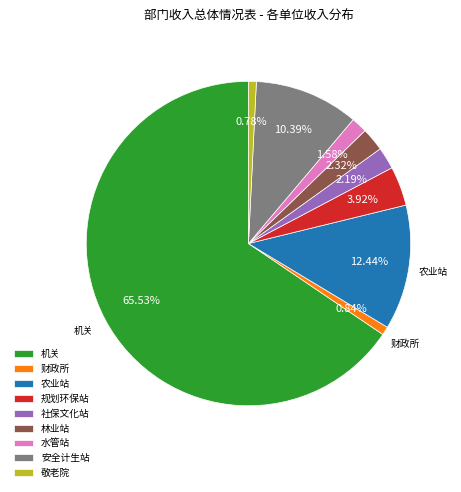

Which category has the biggest portion of the pie?

机关